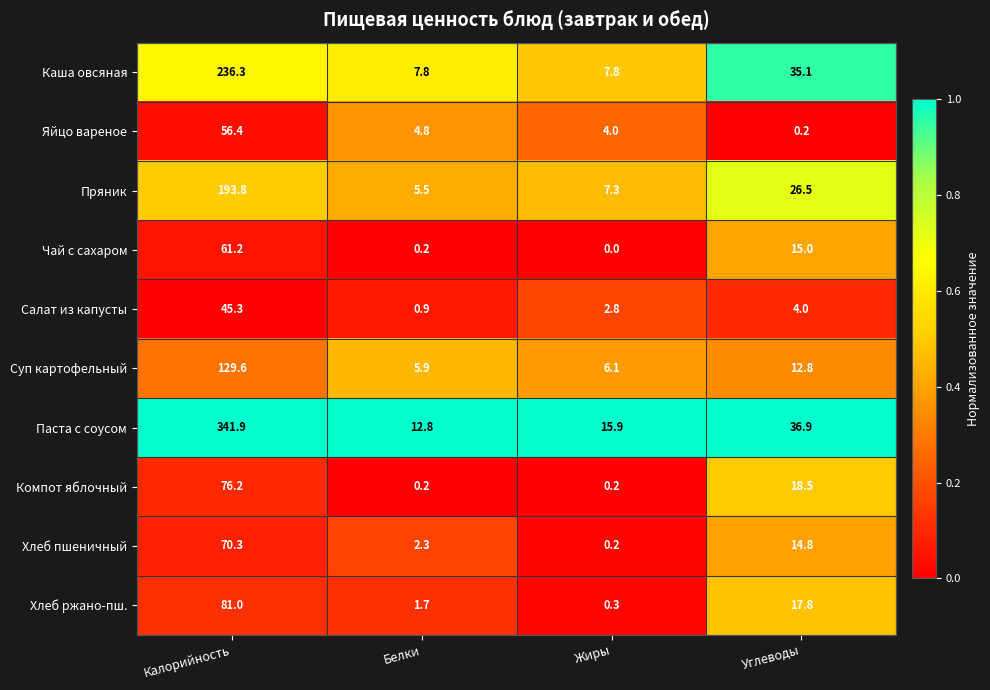

The value of Чай с сахаром at Углеводы is 3.9. True or false?

False